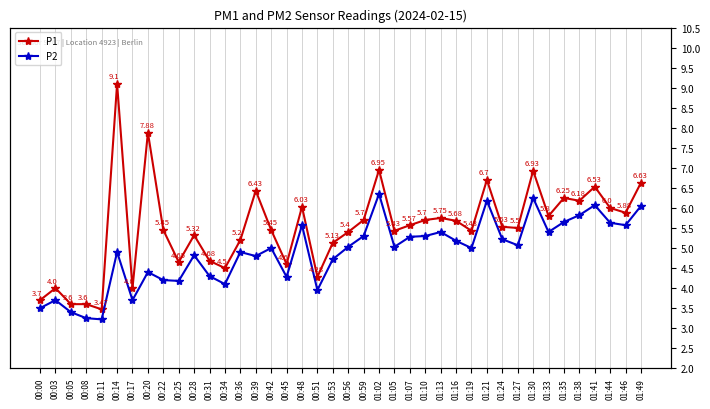

Which has a higher value, 01:10 or 01:30?

01:30